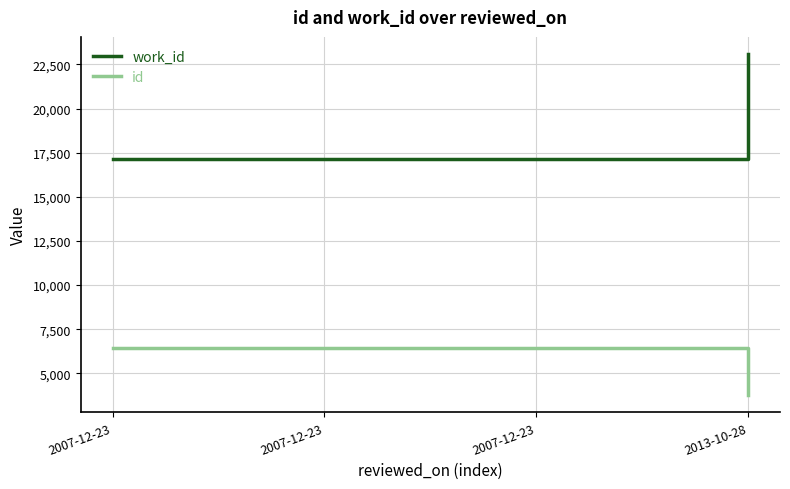

What are all the series names shown in the legend?

work_id, id